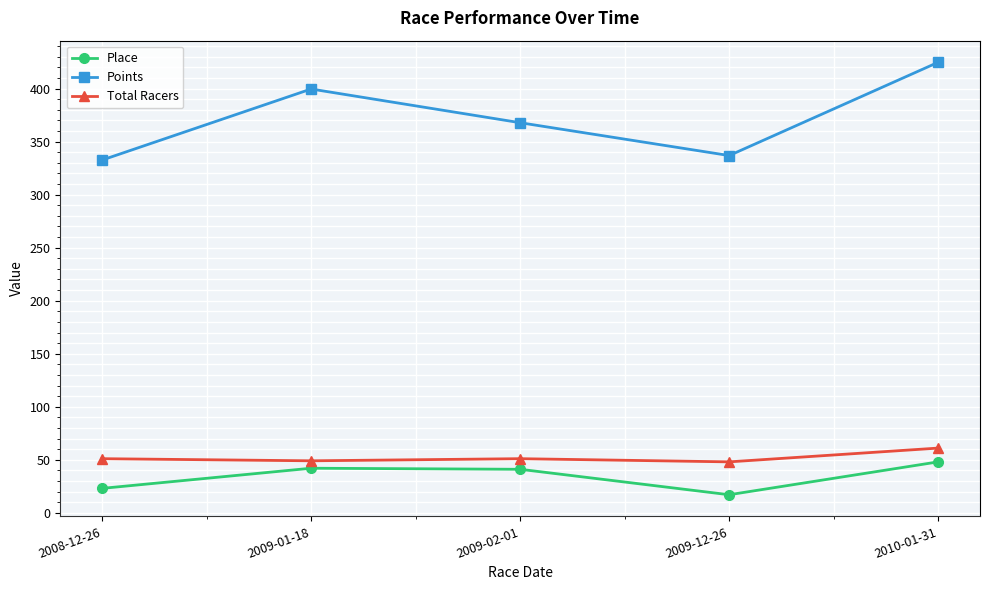

What position from the left is 2009-02-01?

3